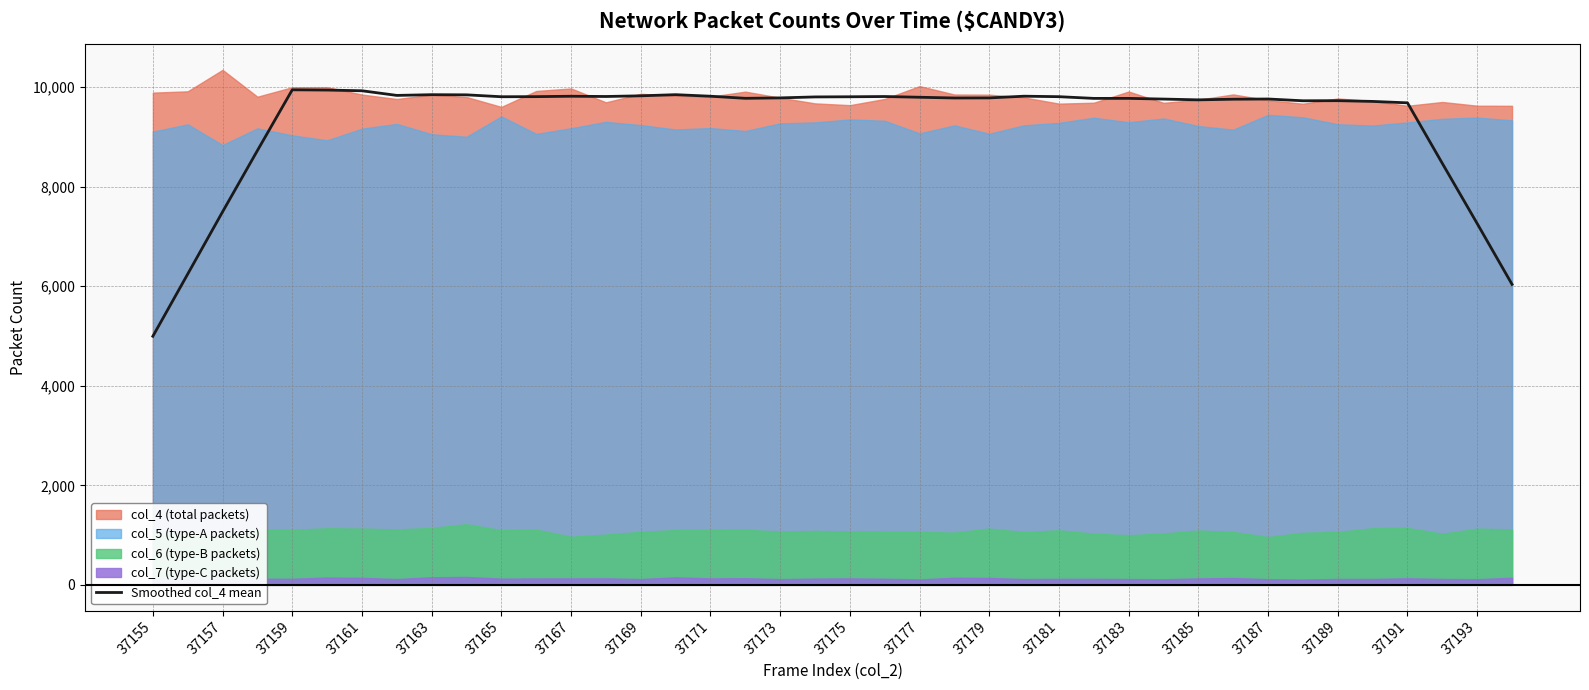

How many lines are shown in the chart?

1